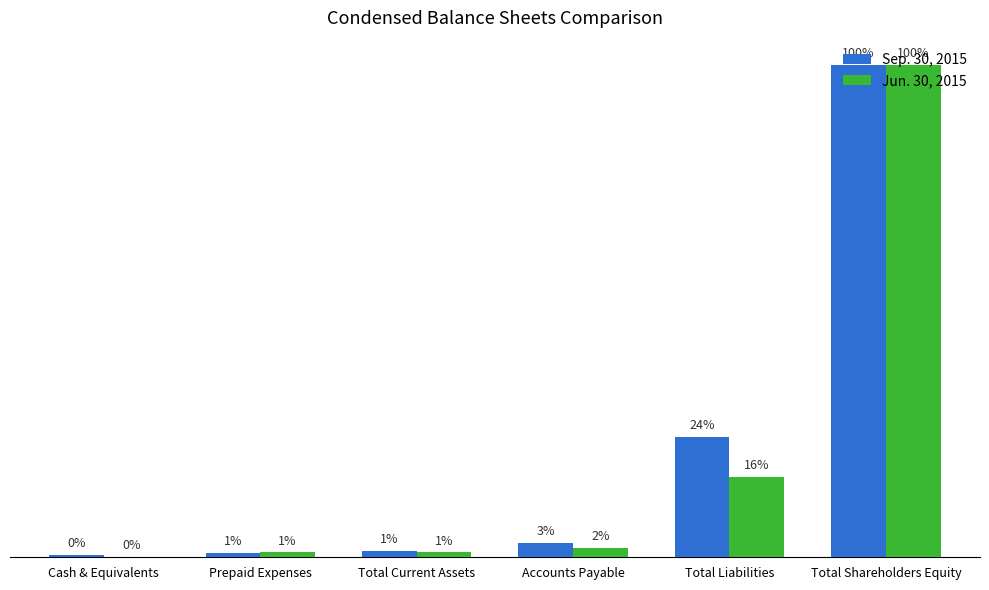

At which category does the chart reach its peak across all series?

Total Shareholders Equity